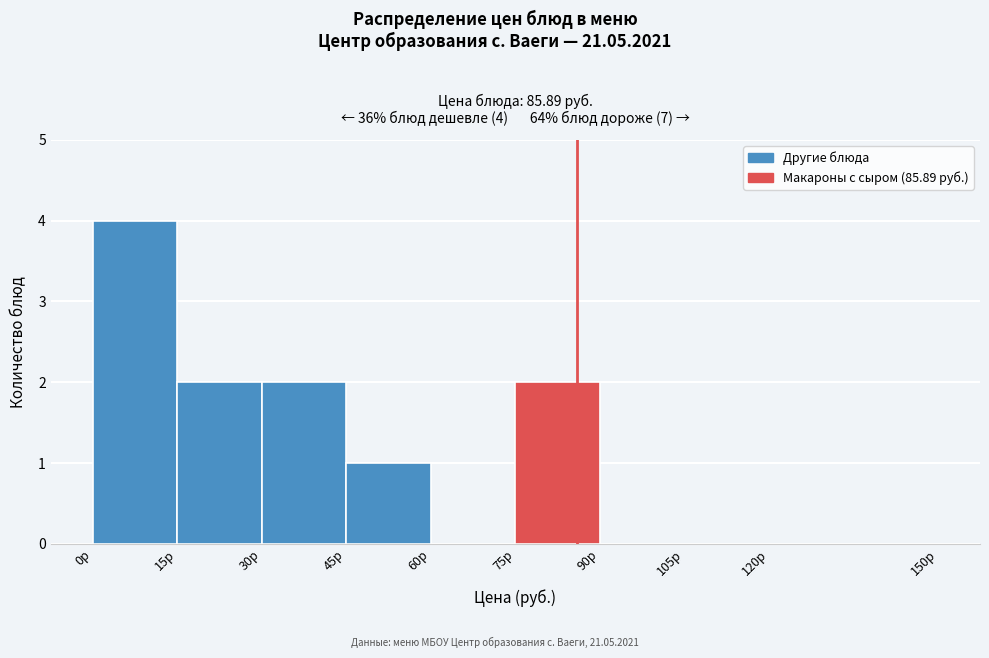

Over which range of the x-axis is the bar tallest?

0 to 15